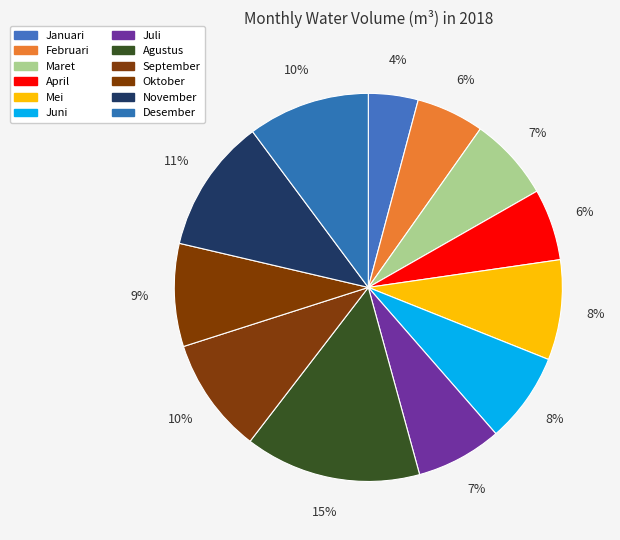

Count the number of slices in the pie.

12